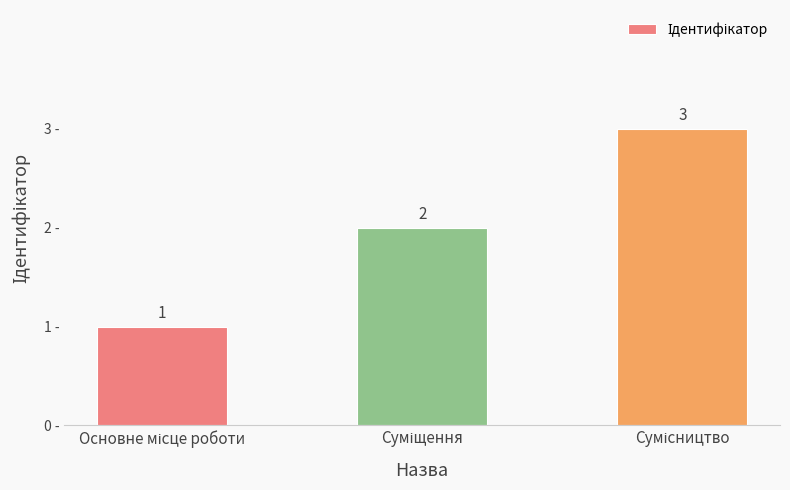

What is the sum of all values?

6